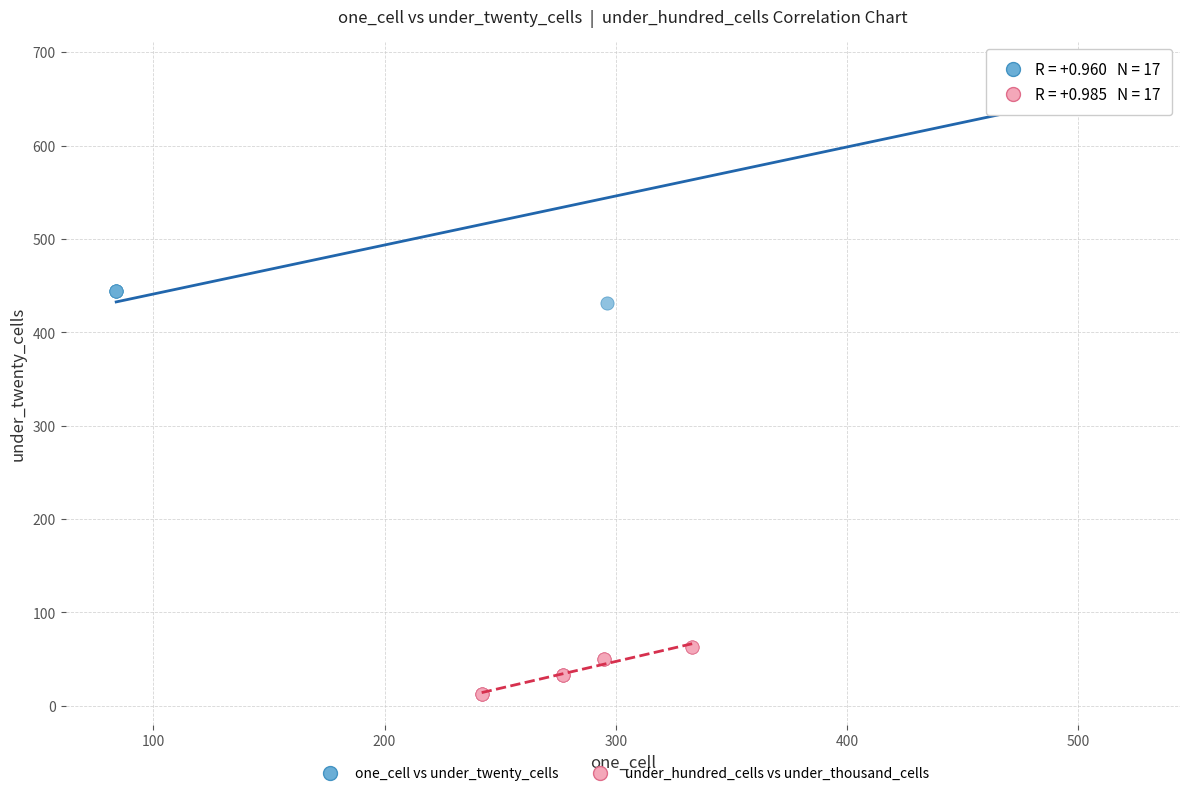

Which series contains the highest Y value?

one_cell vs under_twenty_cells